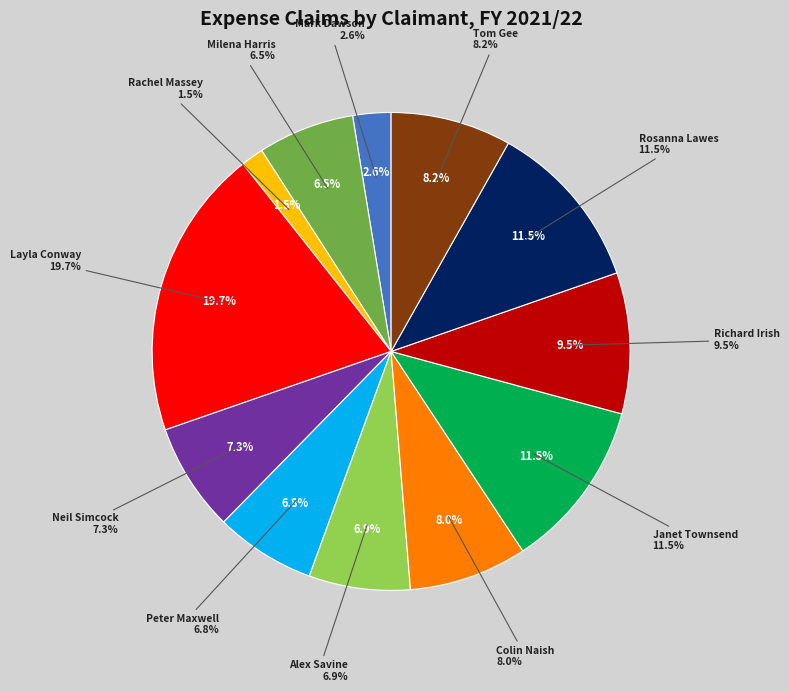

To the nearest percent, what percentage of the pie is Mark Dawson?

3%